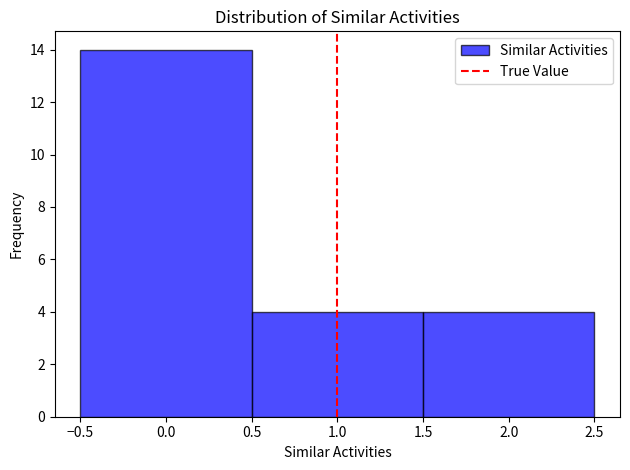

Reading left to right, list every bar in this chart as the range it spans on the x-axis followed by its height. The values are not printed on the chart, so give them approximately, as read against the axis.

-0.5 to 0.5: 14
0.5 to 1.5: 4
1.5 to 2.5: 4